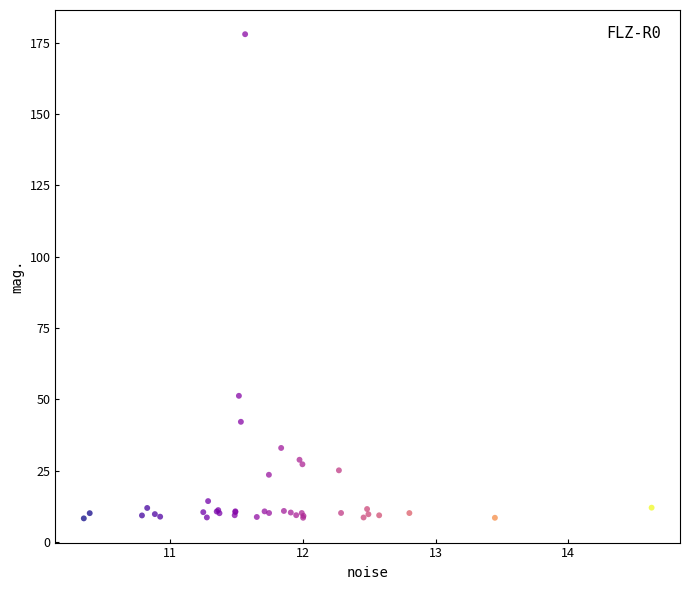

What Y value in the scatter plot is closest to 93?

51.2